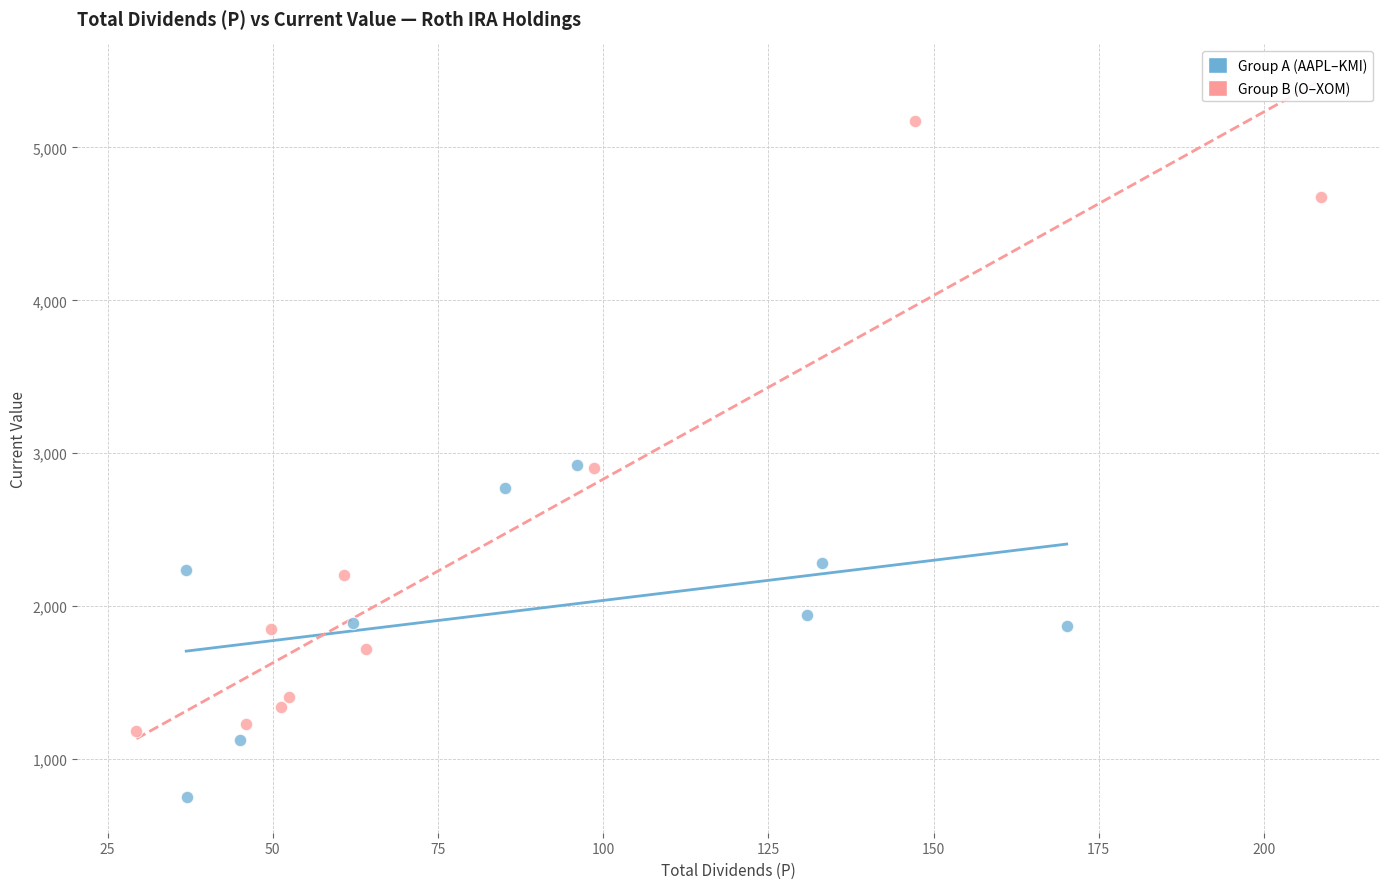

Which series contains the highest Y value?

Group B (O–XOM)